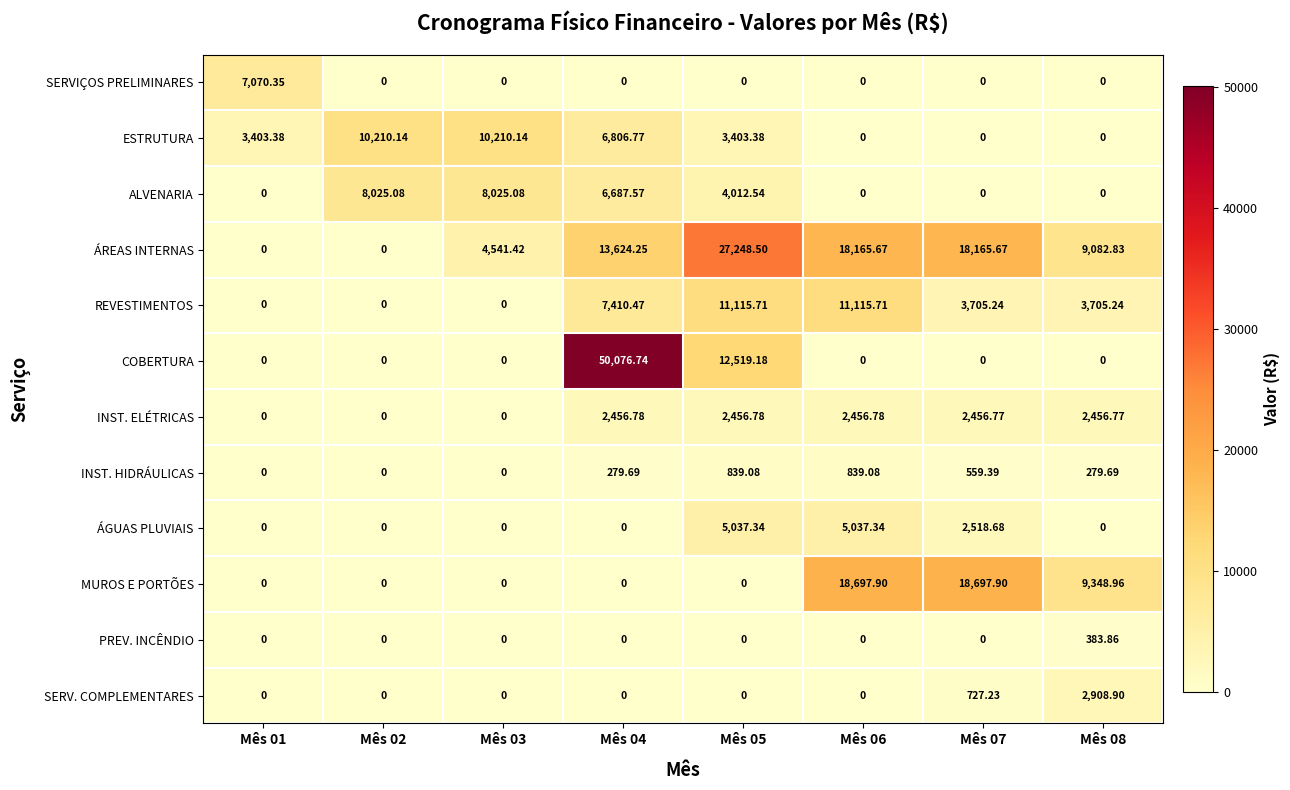

Which series has the widest spread of values?

COBERTURA